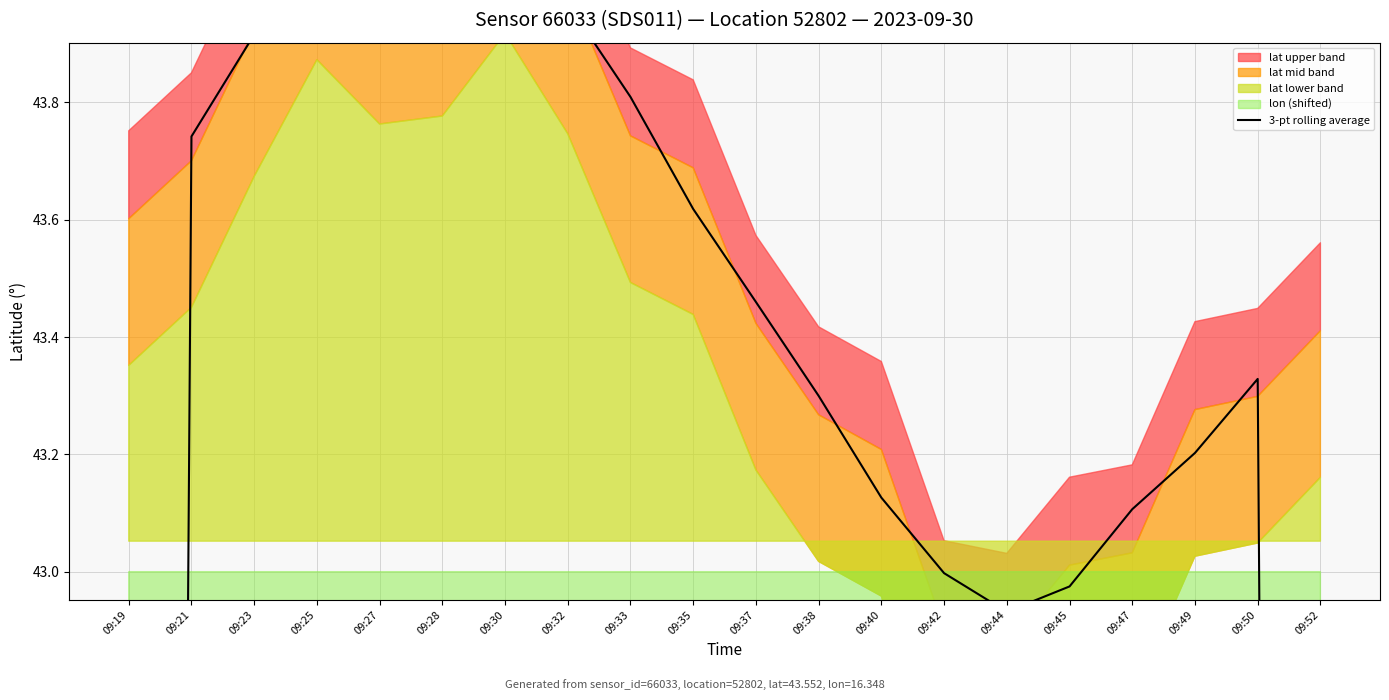

True or false: the data shows 21.9 at 09:23.

False